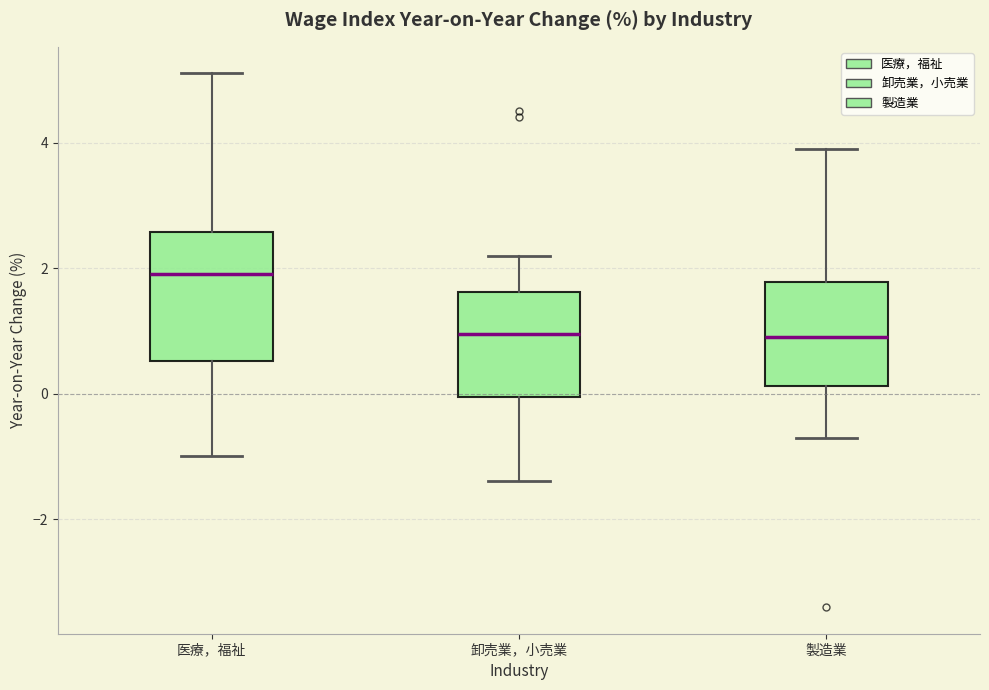

Reading left to right, read every box against the y-axis: the position of its median line, the range the box covers, and the ends of its whiskers. The values are not printed on the chart, so give them approximately, as read against the axis.

医療，福祉: median 2.0, box 0.6 to 2.6, whiskers -1.0 to 5.2
卸売業，小売業: median 1.0, box 0.0 to 1.6, whiskers -1.4 to 2.2
製造業: median 1.0, box 0.2 to 1.8, whiskers -0.6 to 4.0